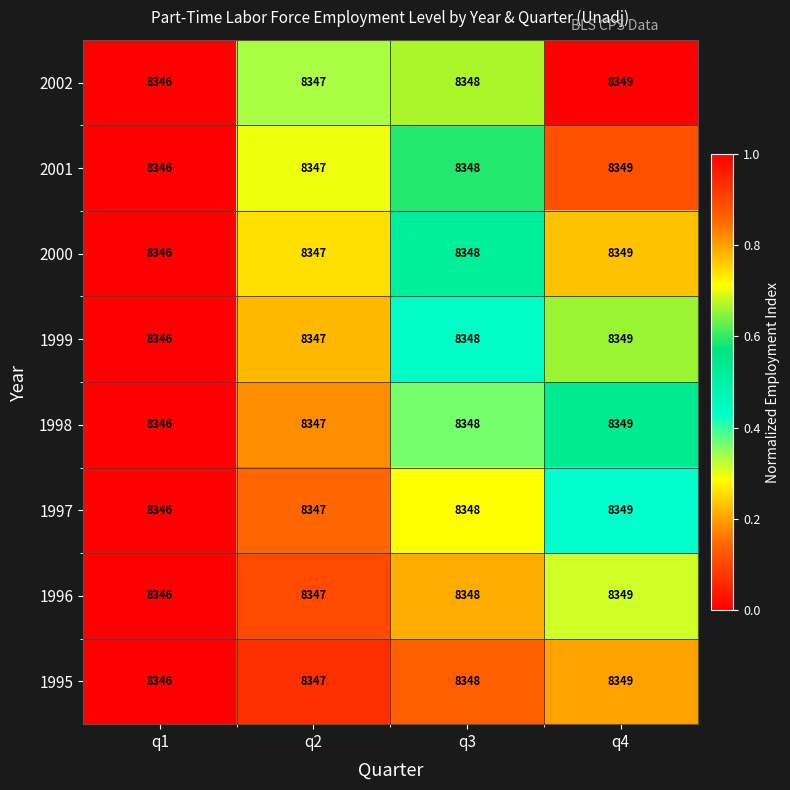

Which category has the lowest value in the 1995 series?

q1